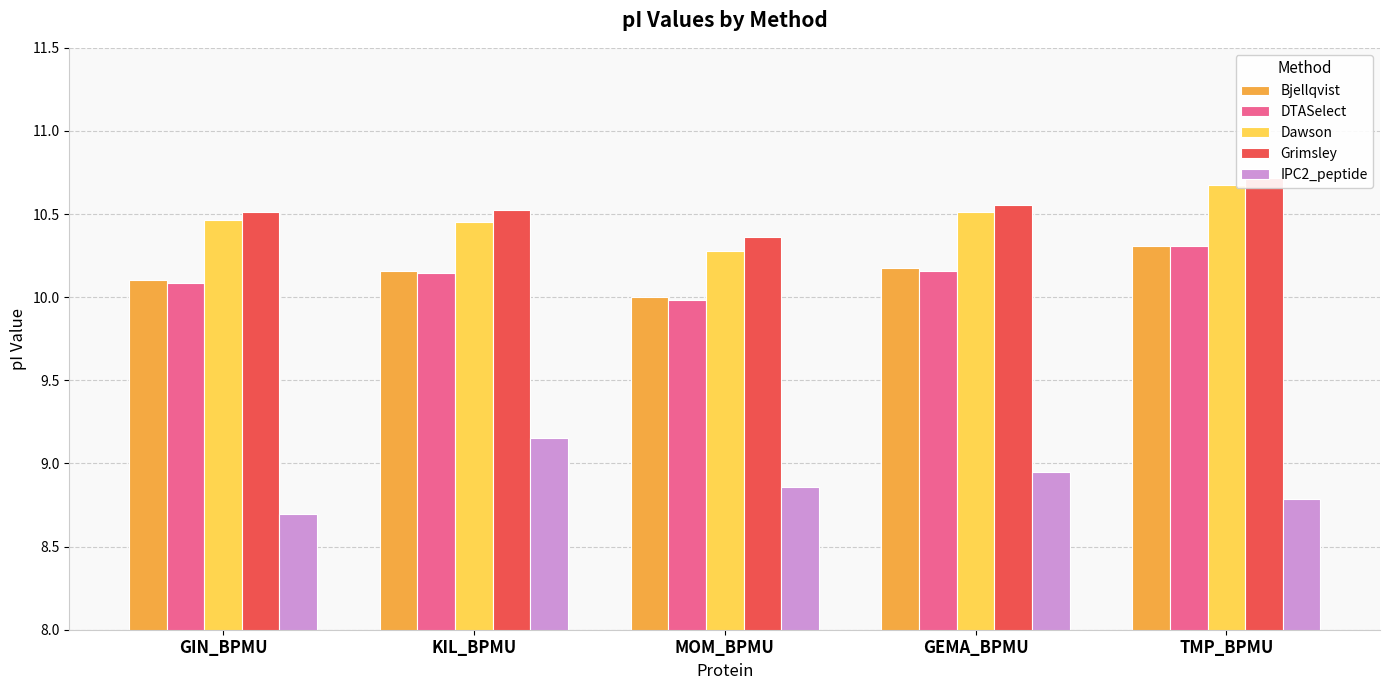

What is the minimum value shown in the chart?

8.7